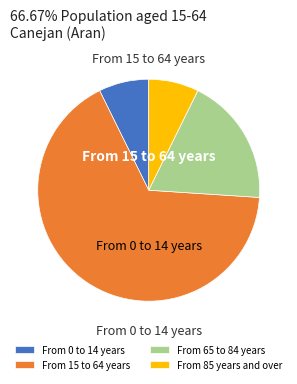

Does From 65 to 84 years account for over 50% of the chart?

No